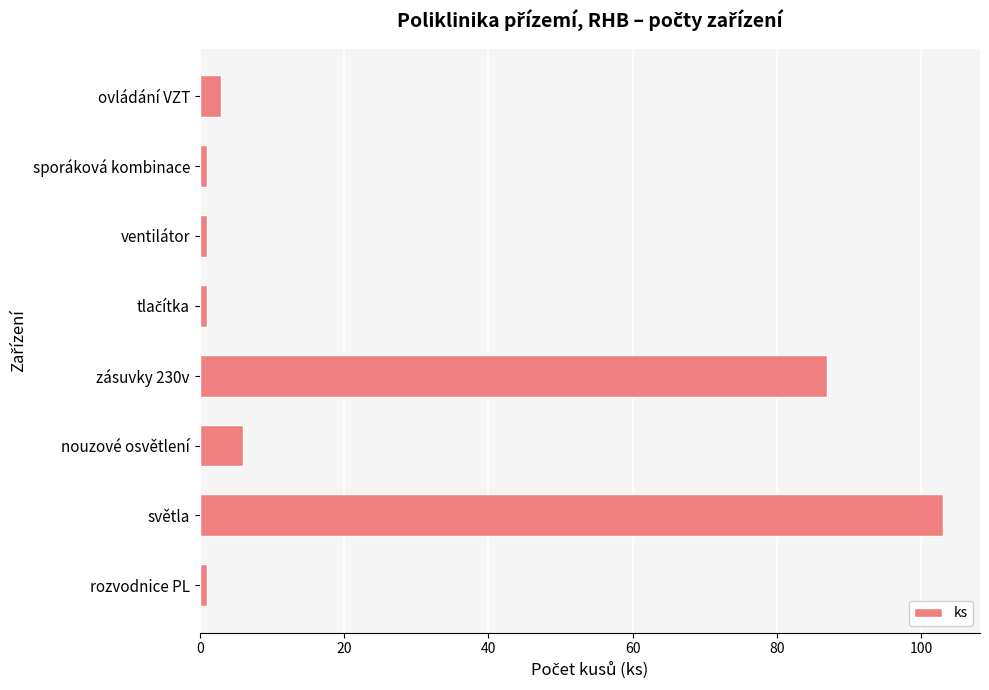

Is it true that the value at zásuvky 230v is 87?

True